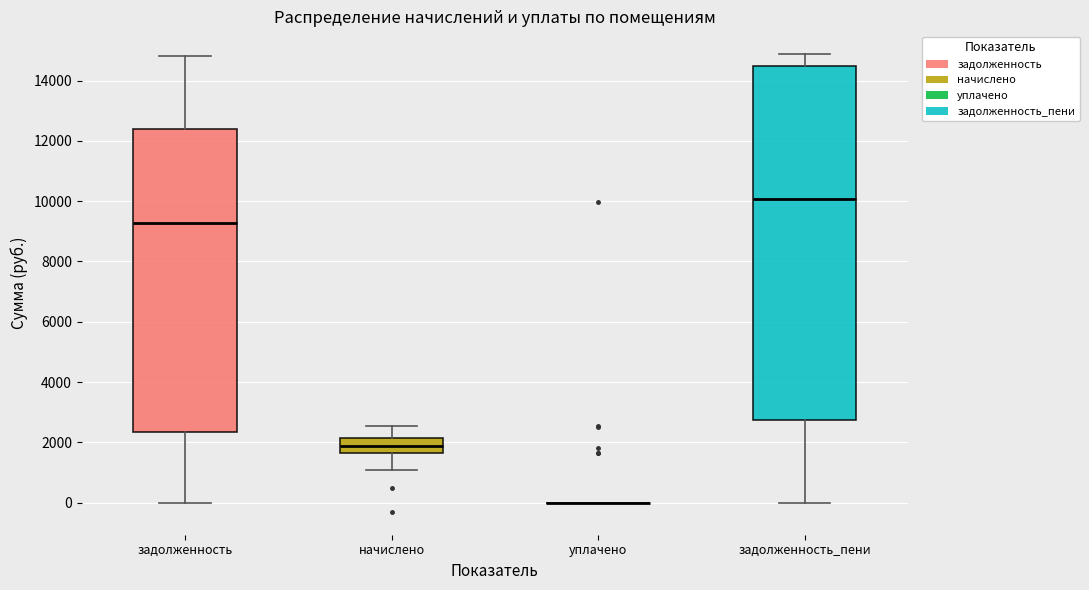

Reading left to right, read every box against the y-axis: the position of its median line, the range the box covers, and the ends of its whiskers. The values are not printed on the chart, so give them approximately, as read against the axis.

задолженность: median 9200, box 2400 to 12400, whiskers 0 to 14800
начислено: median 1800, box 1600 to 2200, whiskers 1000 to 2600
уплачено: box collapsed to a line at 0, whiskers 0 to 0
задолженность_пени: median 10000, box 2800 to 14400, whiskers 0 to 14800